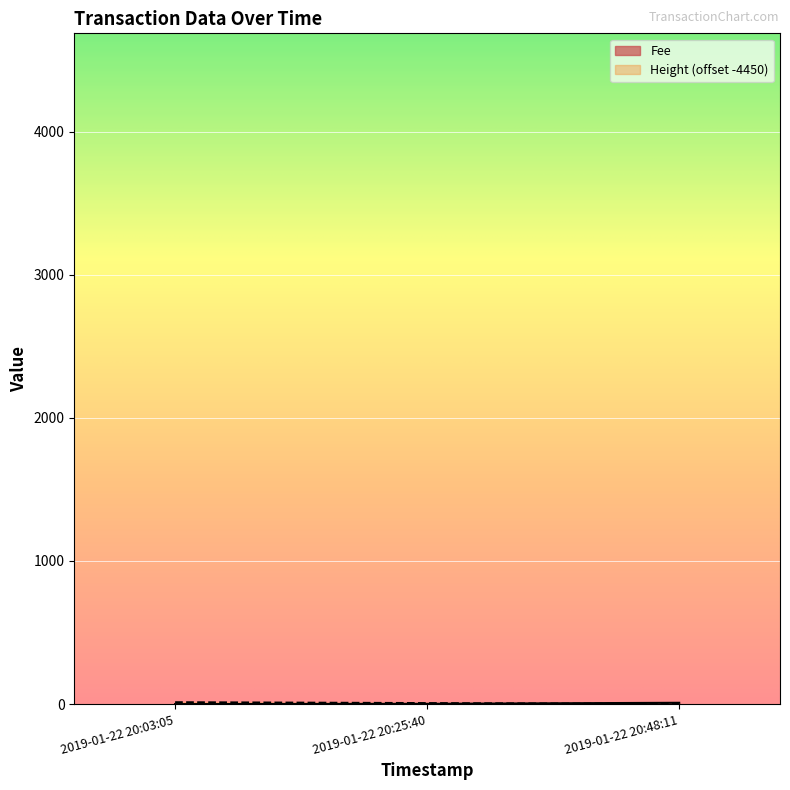

What is the average value of the Height series?

7.0